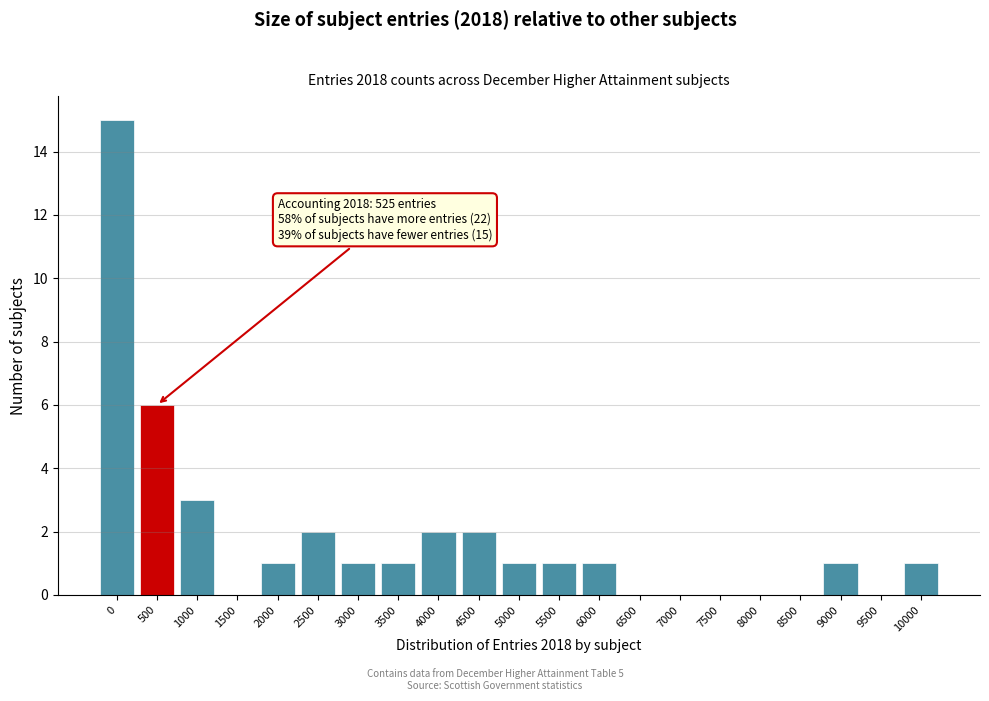

Reading left to right, what are all the values shown in this chart?

0=15	500=6	1000=3	1500=0	2000=1	2500=2	3000=1	3500=1	4000=2	4500=2	5000=1	5500=1	6000=1	6500=0	7000=0	7500=0	8000=0	8500=0	9000=1	9500=0	10000=1